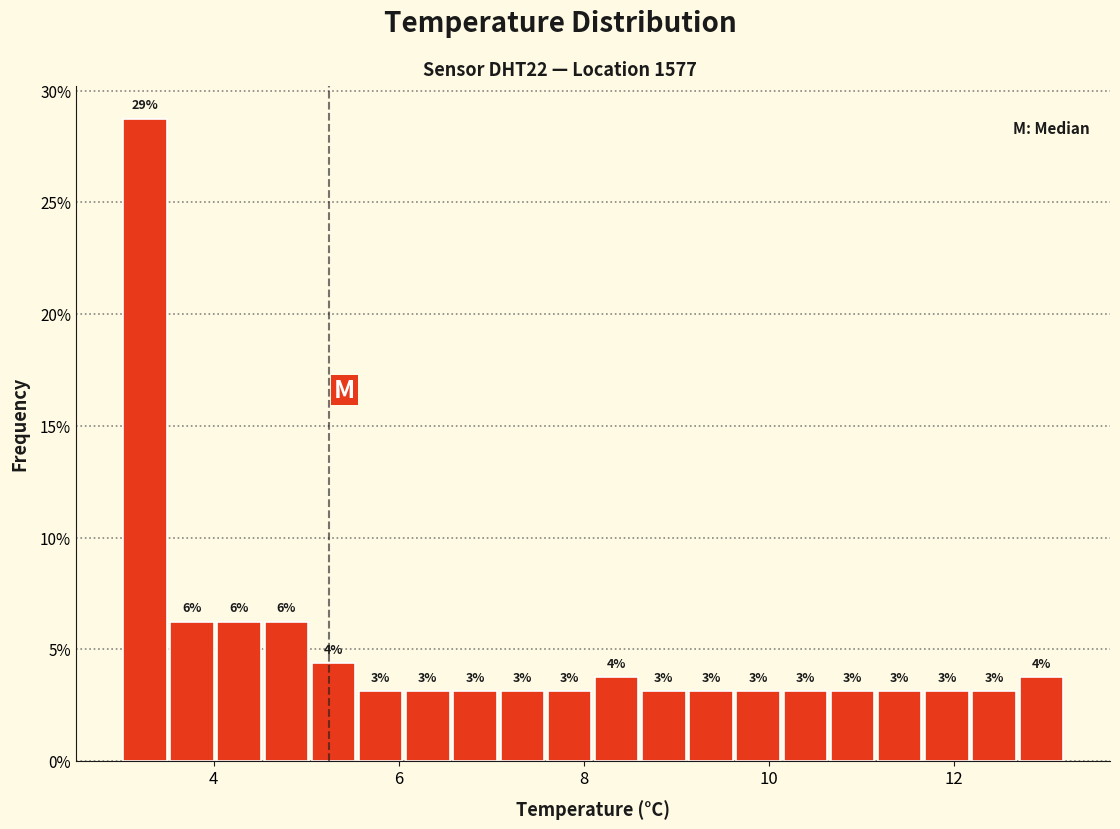

Read against the x-axis, roughly where is the centre of the tallest bar?

3.2